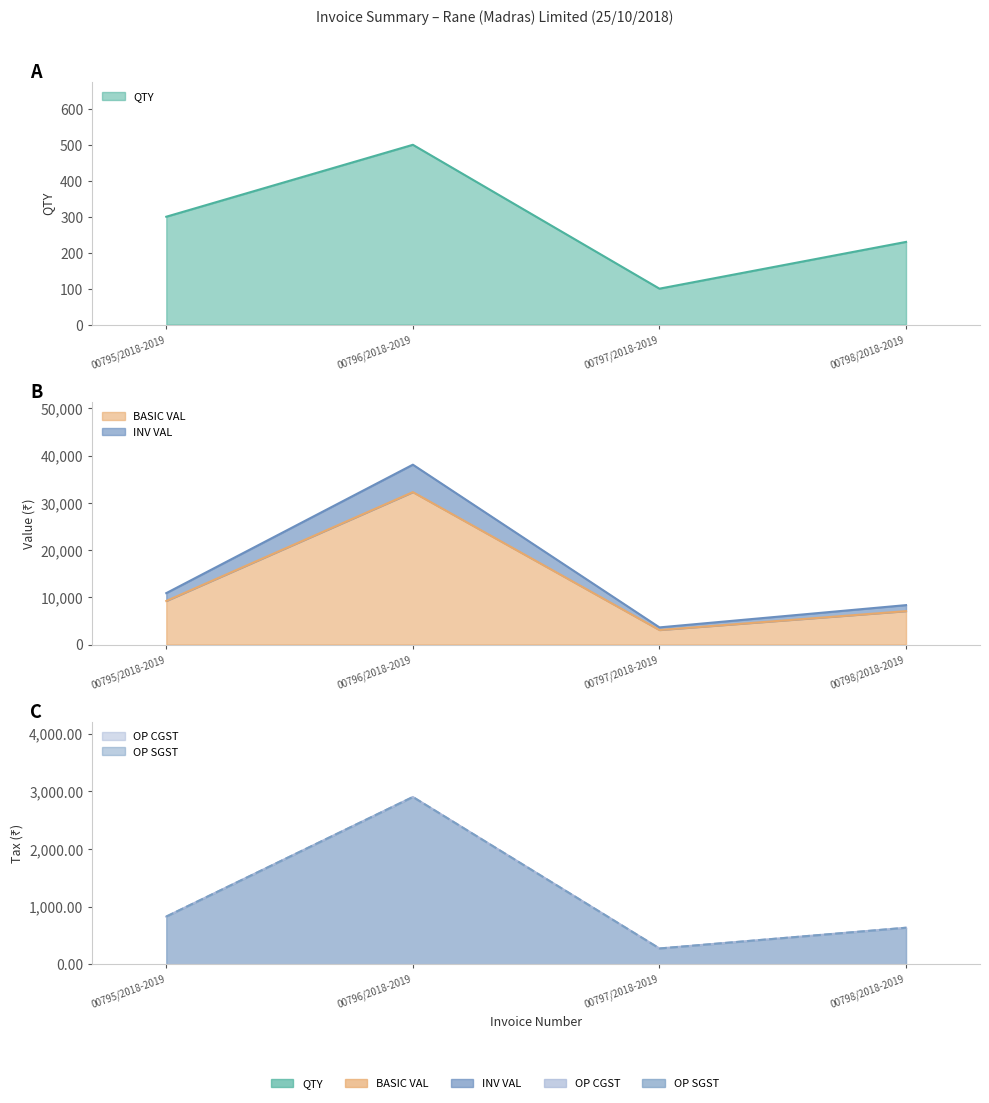

Where is the first local maximum for QTY?

00796/2018-2019